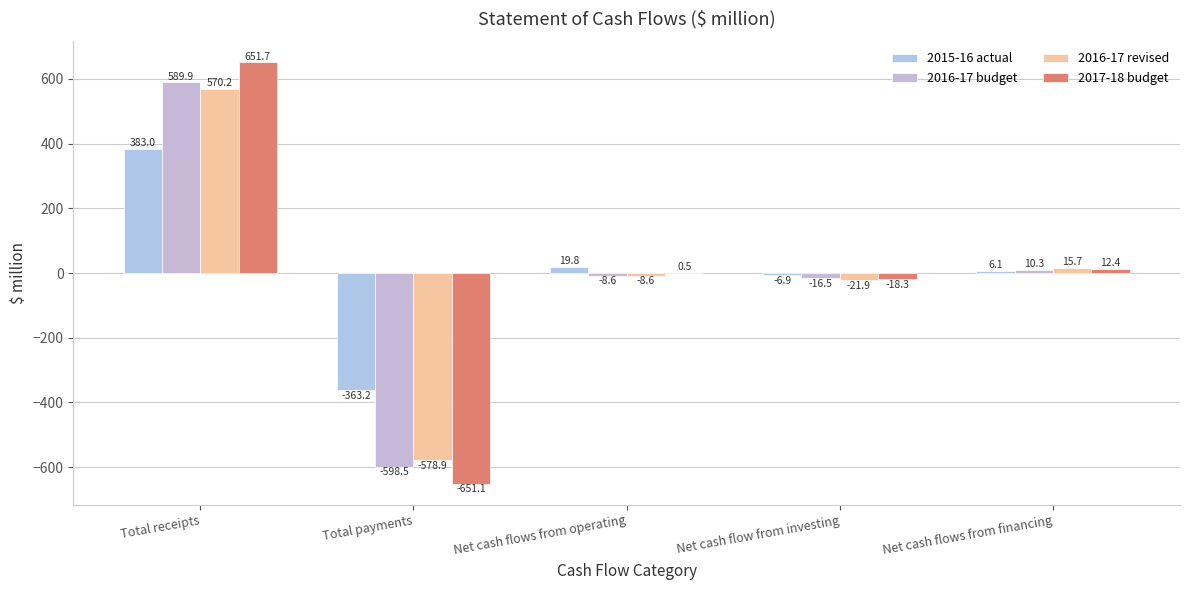

How many groups of bars are there?

5